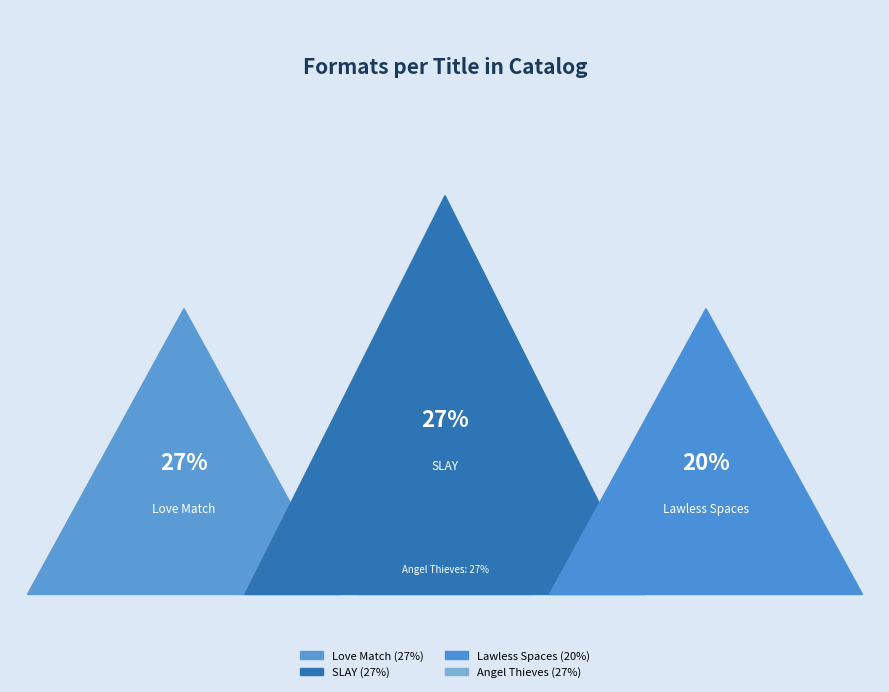

To the nearest percent, what portion does Angel Thieves represent?

27%